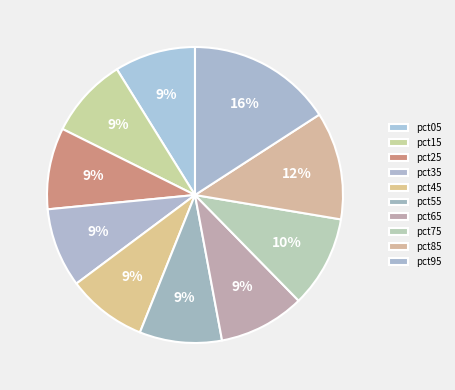

To the nearest percent, what is the difference between the pct45 and pct95 slice percentages?

7%